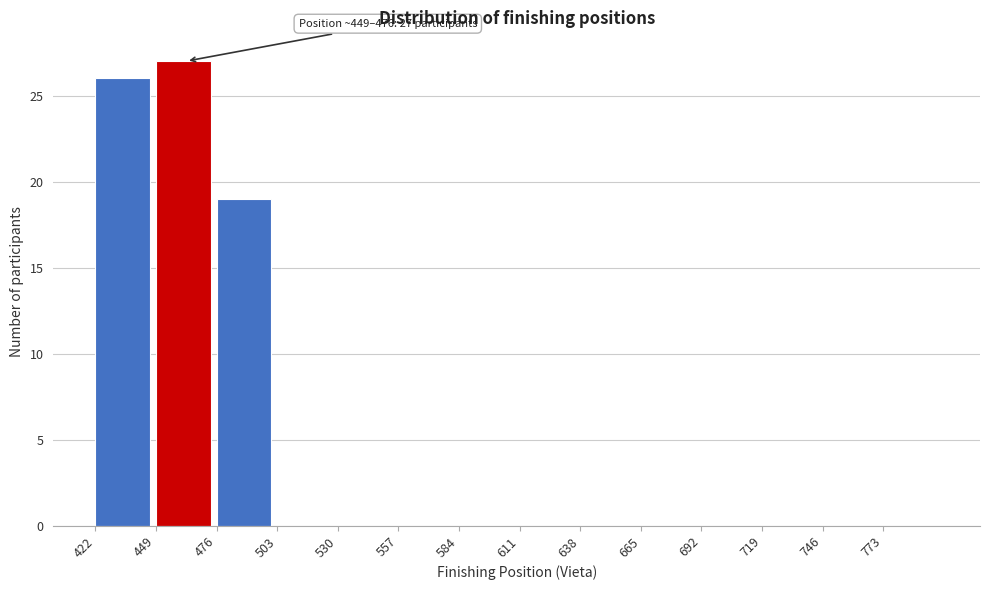

Which range on the x-axis has the tallest bar?

449 to 476